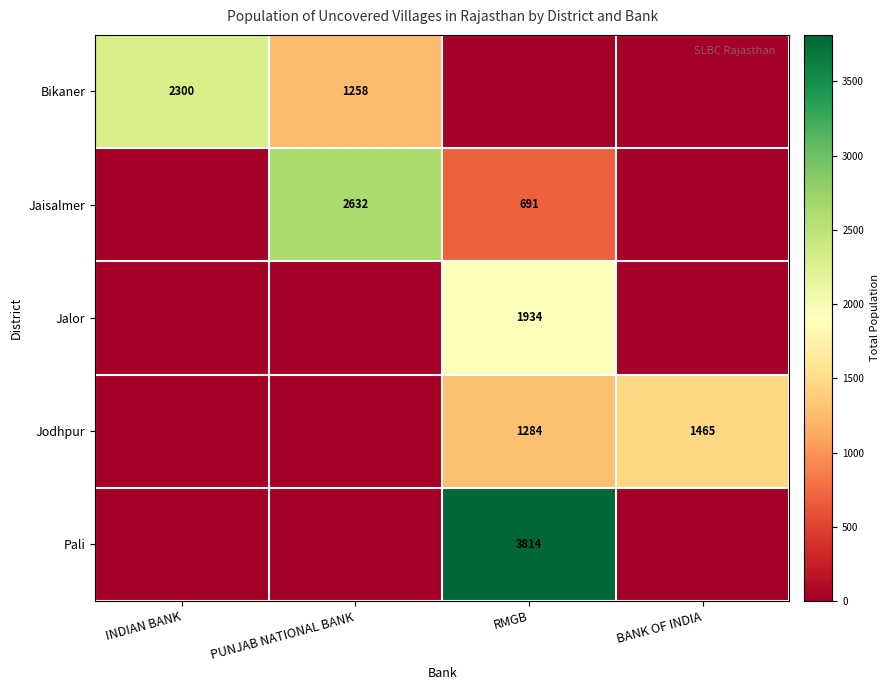

Count the number of categories in the chart.

4